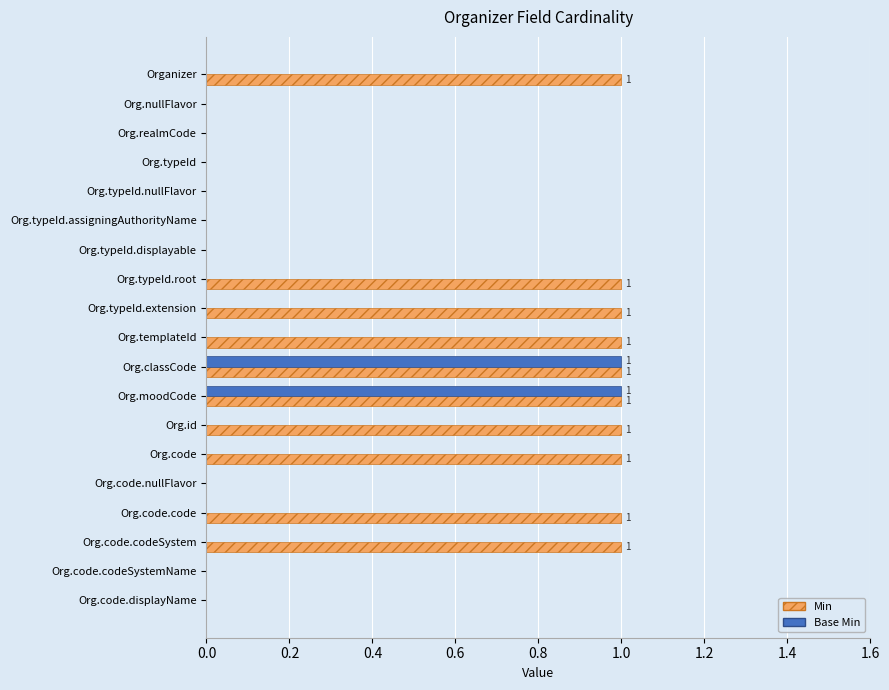

How many distinct data groups are displayed?

2